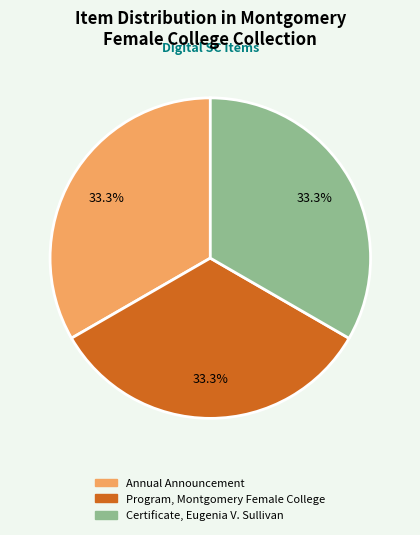

Is it true that Annual Announcement is 25% of the pie?

False